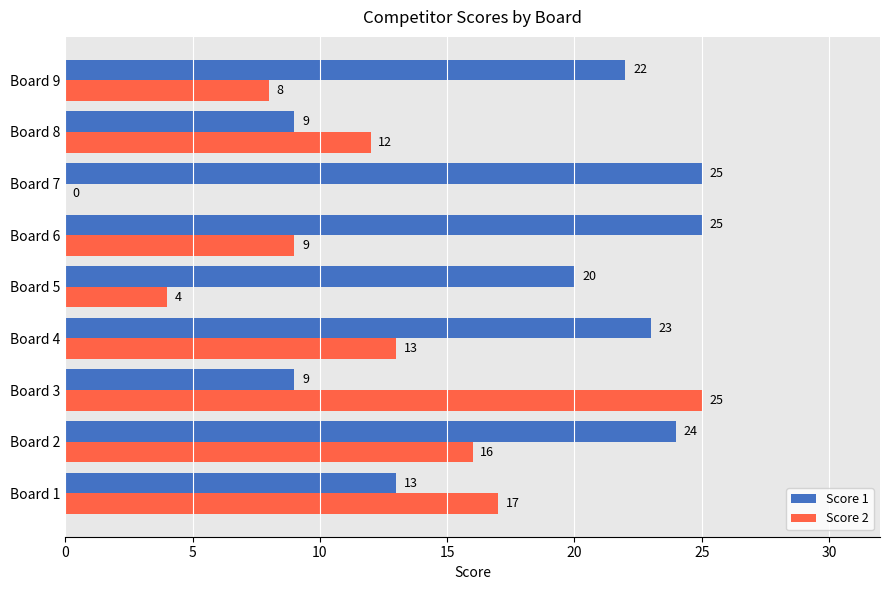

What is the sum of the Score 2 values at Board 7 and Board 4?

13